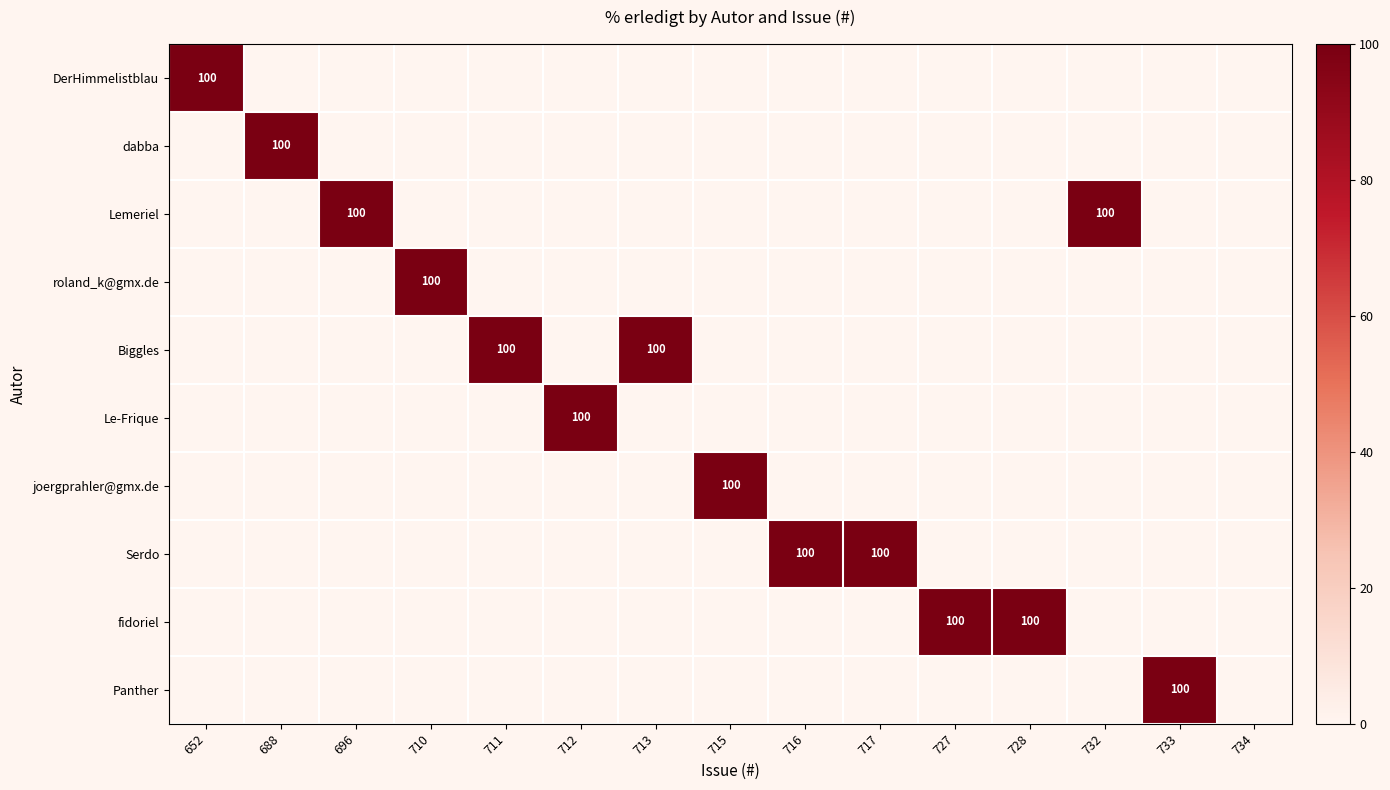

True or false: Le-Frique has a value of 34 at 712.

False